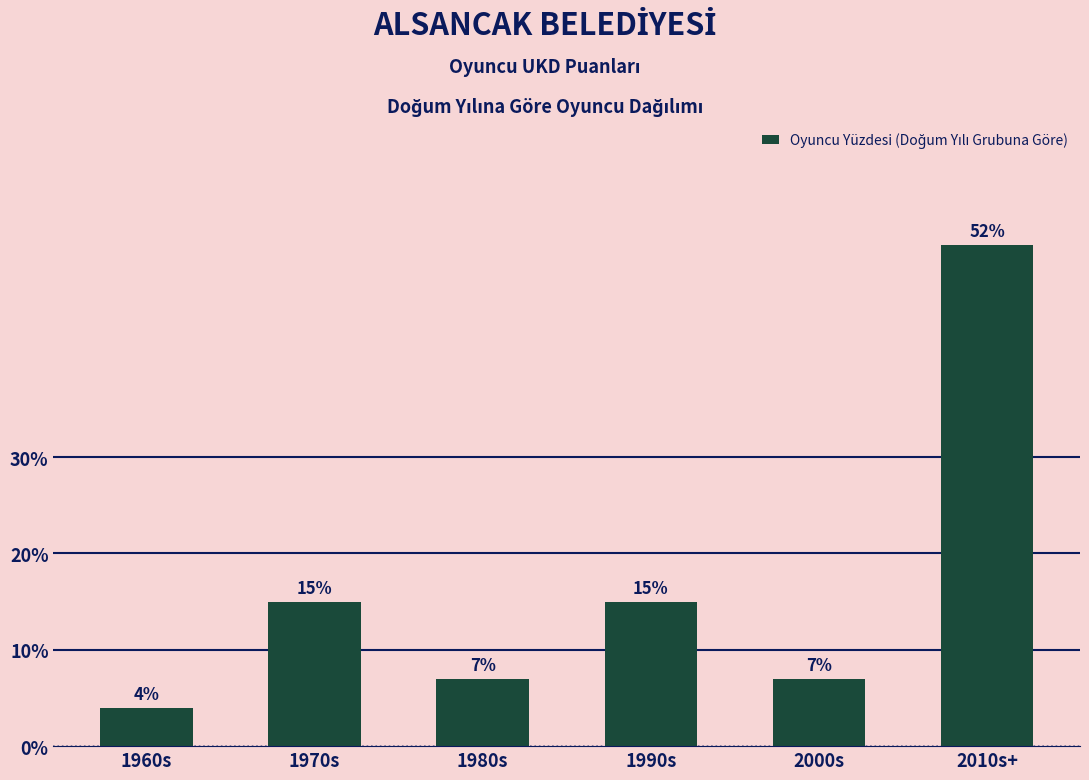

How many values are below 15?

3